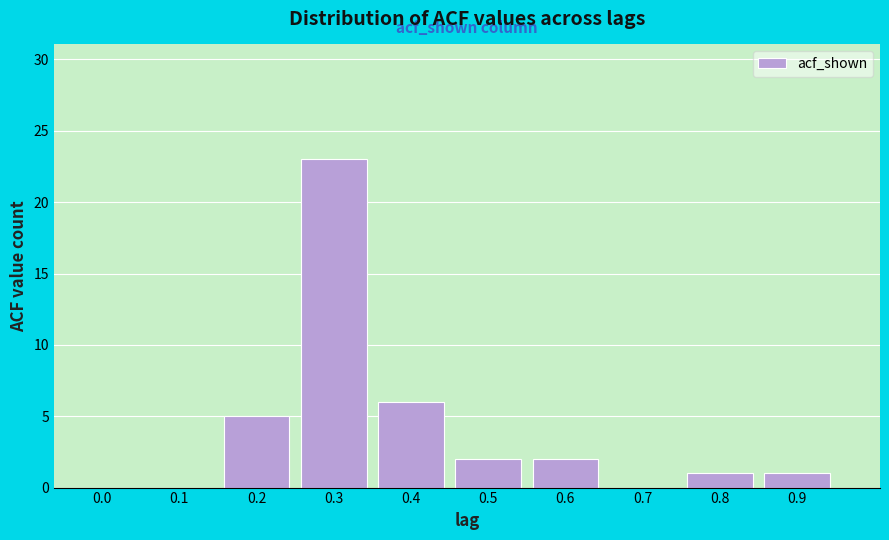

Reading right to left, transcribe all the data shown in this chart.

0.9=1	0.8=1	0.7=0	0.6=2	0.5=2	0.4=6	0.3=23	0.2=5	0.1=0	0.0=0